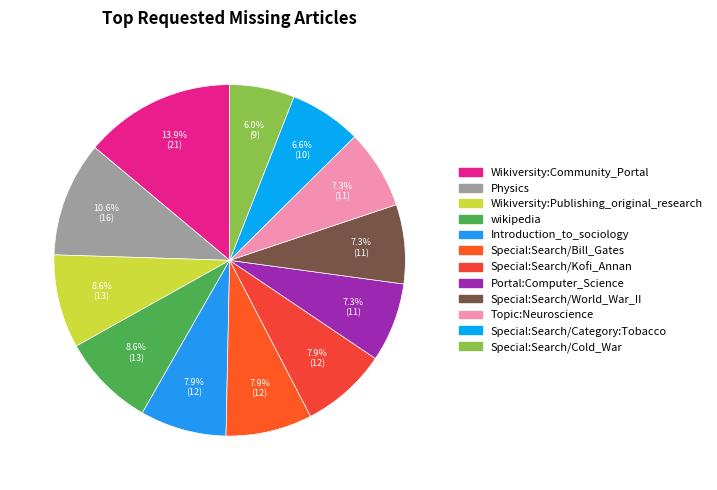

Between Portal:Computer_Science and Special:Search/Kofi_Annan, which is larger?

Special:Search/Kofi_Annan